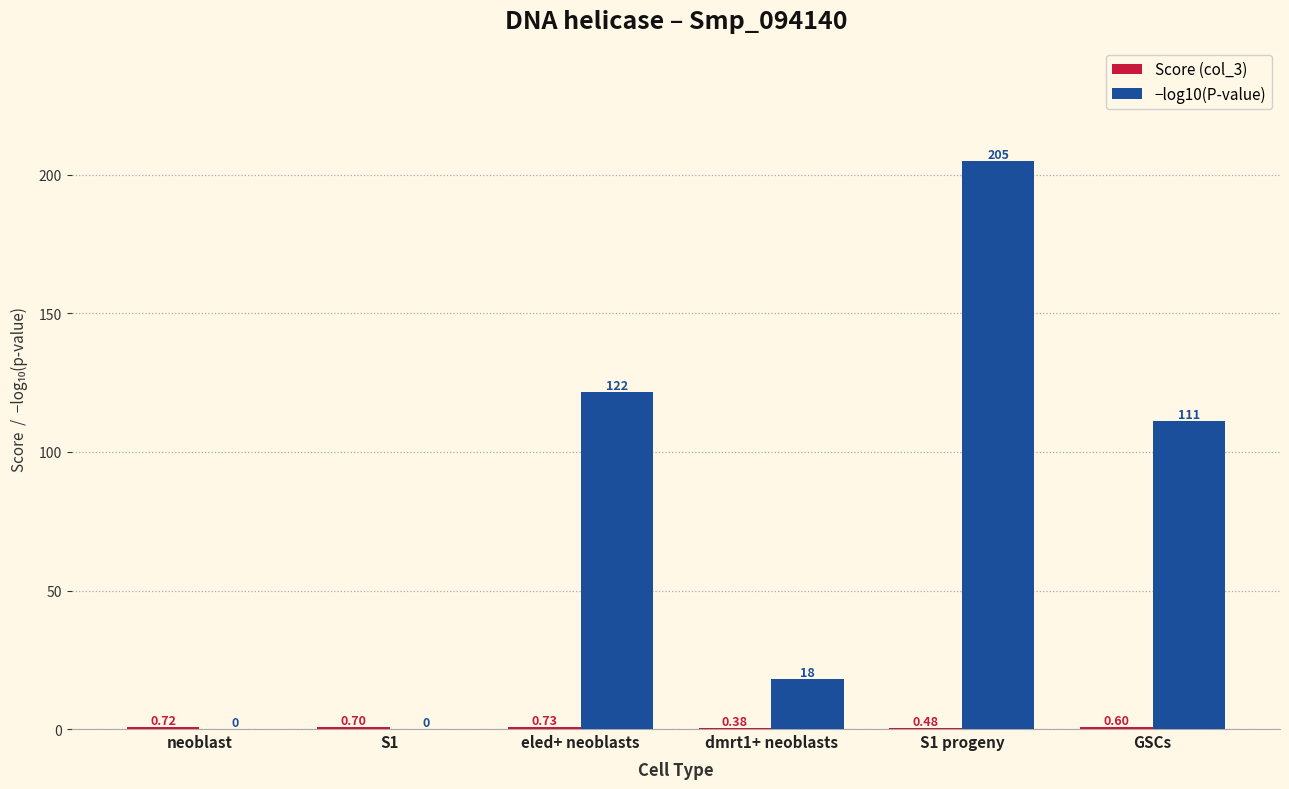

At which category is the sum across all series the highest?

S1 progeny